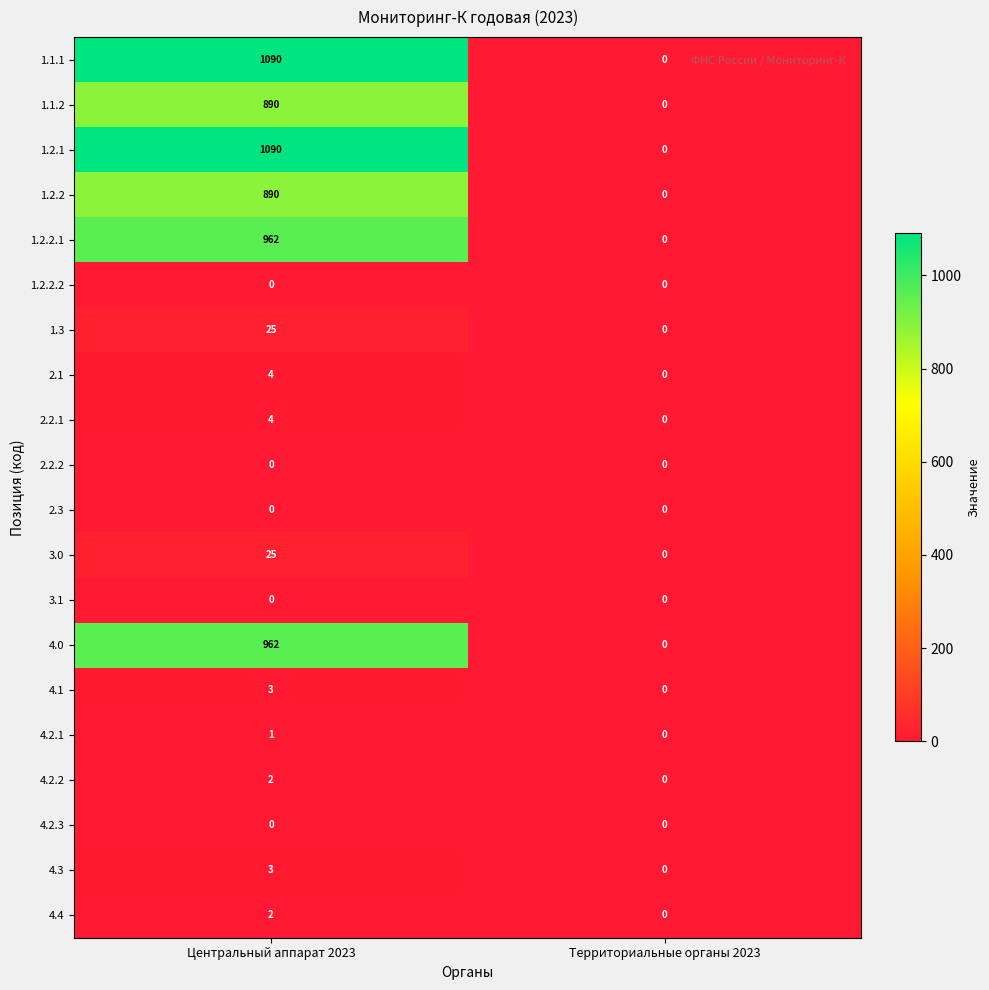

What is the spread (max minus min) of values at Центральный аппарат 2023?

1090